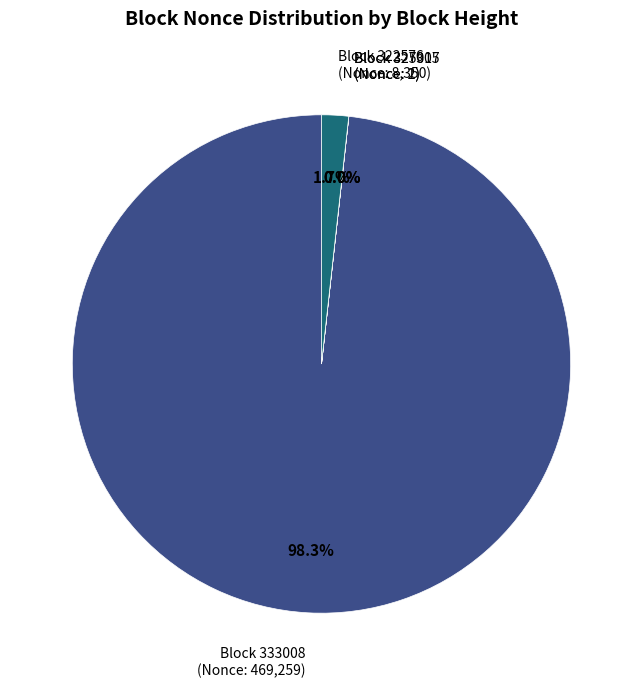

Is there any slice that represents more than half of the pie?

Yes